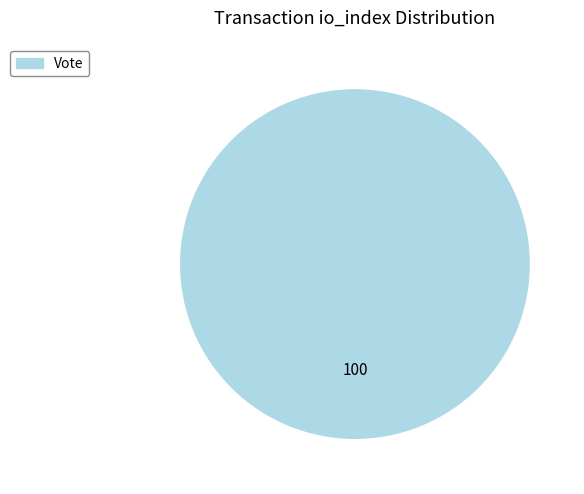

Is there any slice that represents more than half of the pie?

Yes